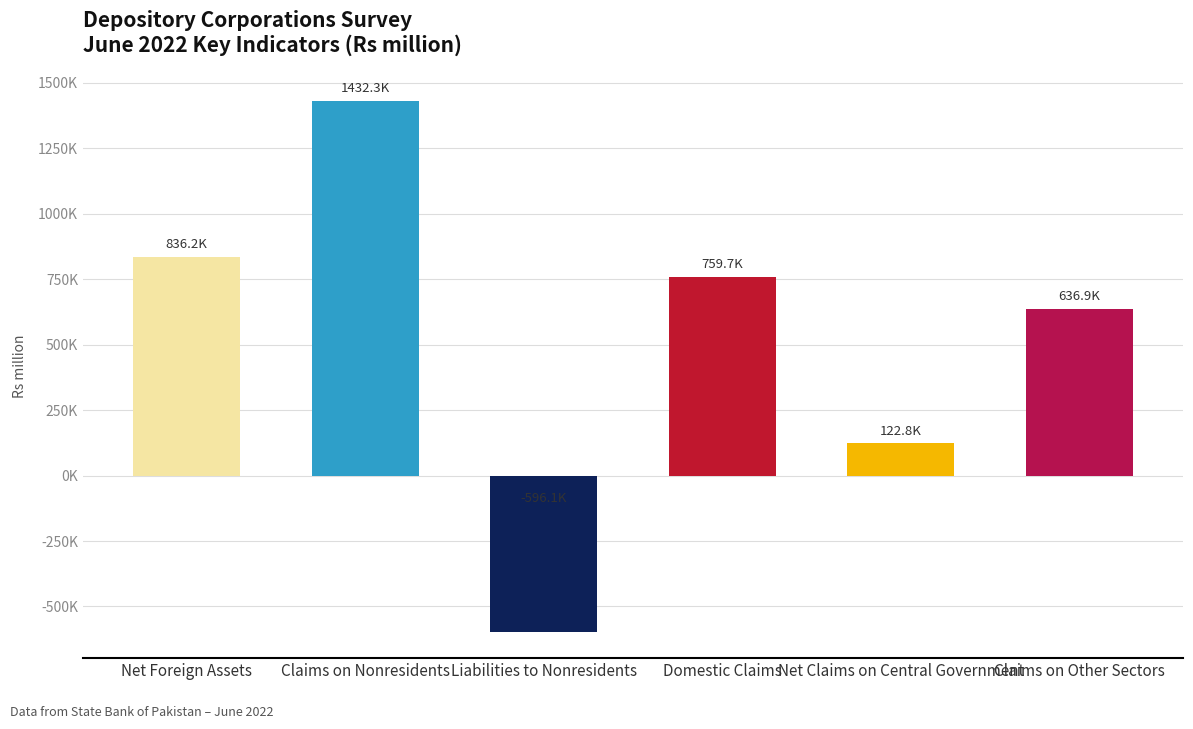

Are the bars horizontal?

No